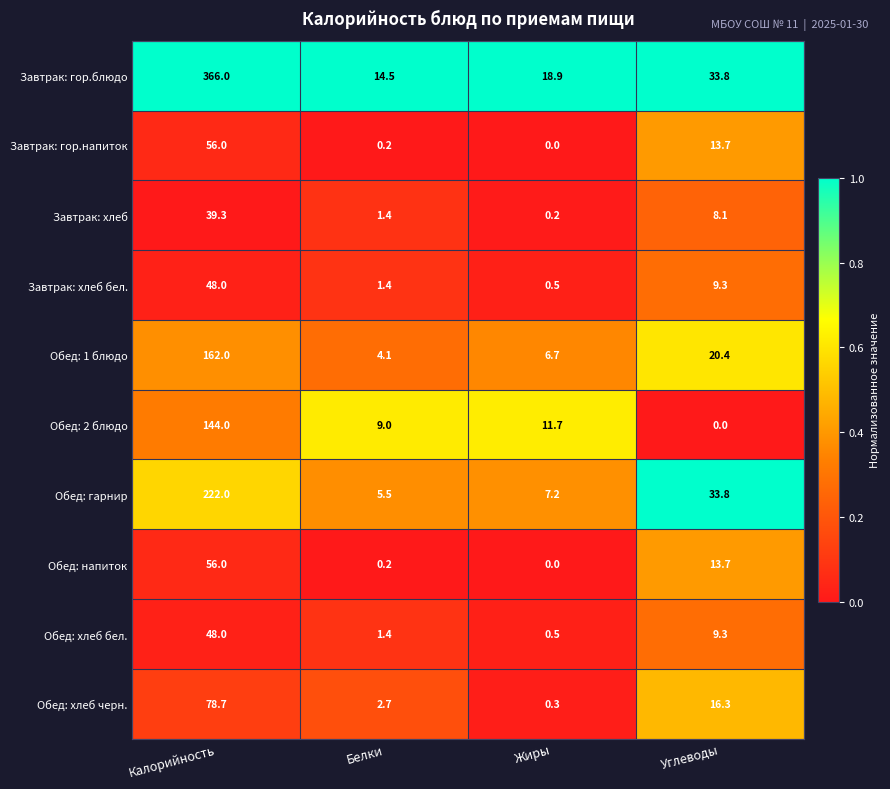

Rank the categories by Обед: гарнир value from highest to lowest.

Калорийность, Углеводы, Жиры, Белки